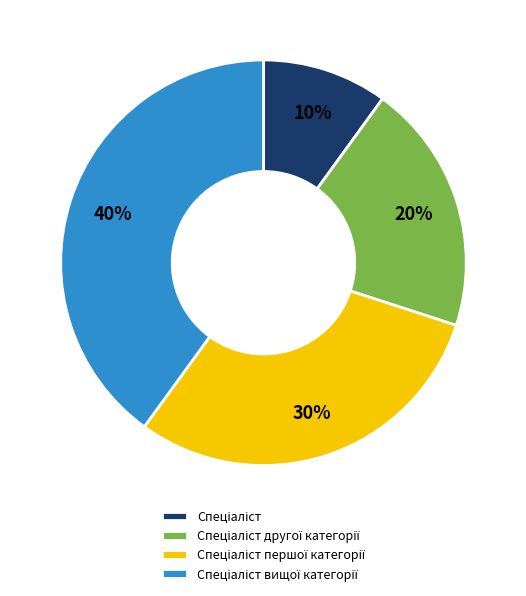

Count the number of slices in the pie.

4